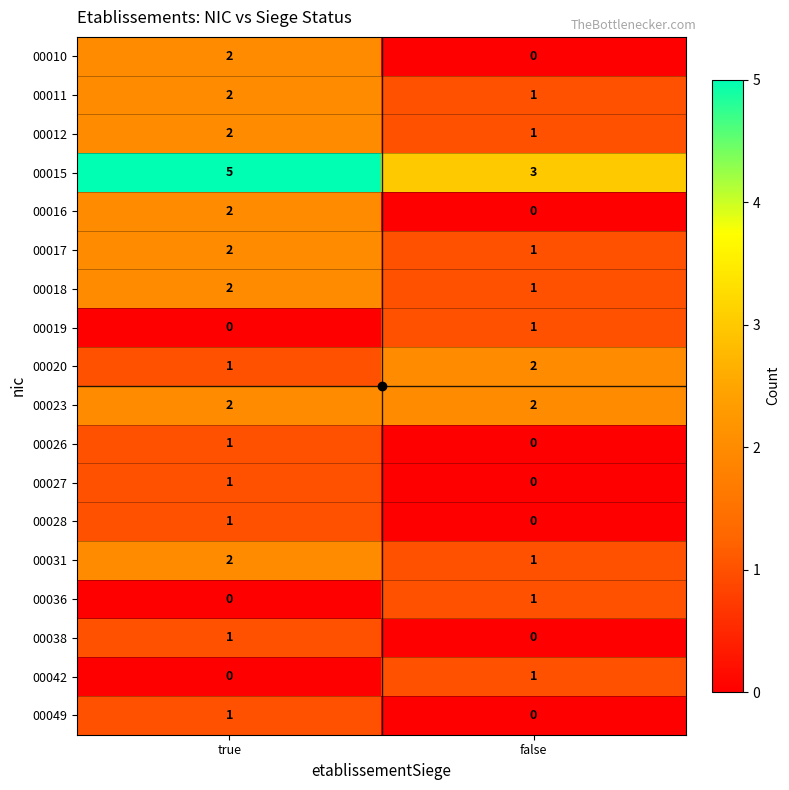

At which category is the sum across all series the highest?

true